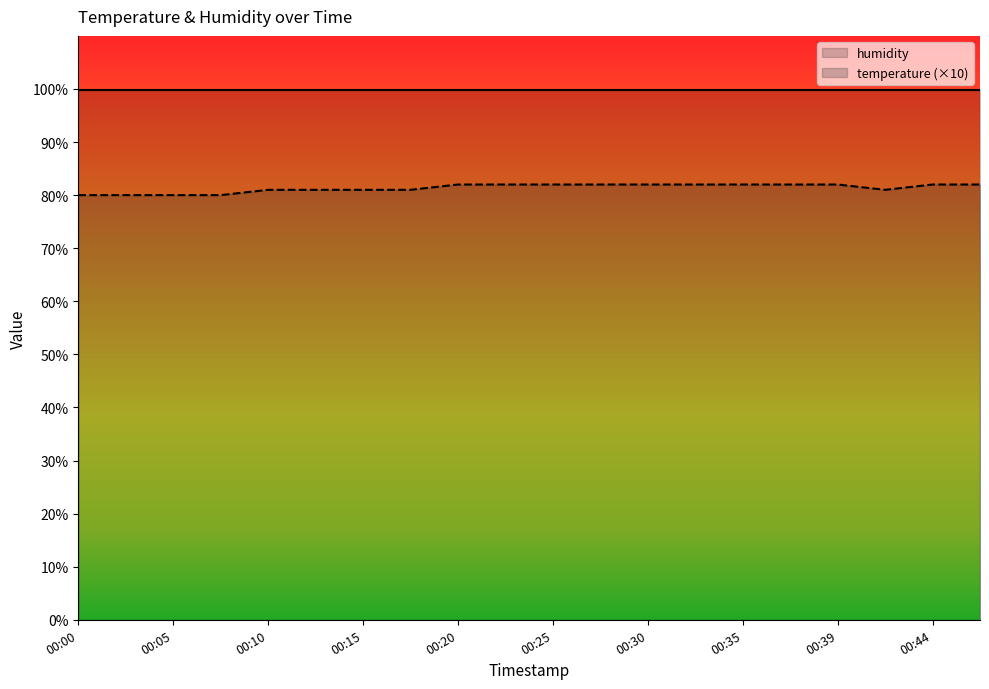

Reading left to right, extract all data points from this chart.

humidity: 99.9	99.9	99.9	99.9	99.9	99.9	99.9	99.9	99.9	99.9	99.9	99.9	99.9	99.9	99.9	99.9	99.9	99.9	99.9	99.9
temperature (×10): 80.0	80.0	80.0	80.0	81.0	81.0	81.0	81.0	82.0	82.0	82.0	82.0	82.0	82.0	82.0	82.0	82.0	81.0	82.0	82.0